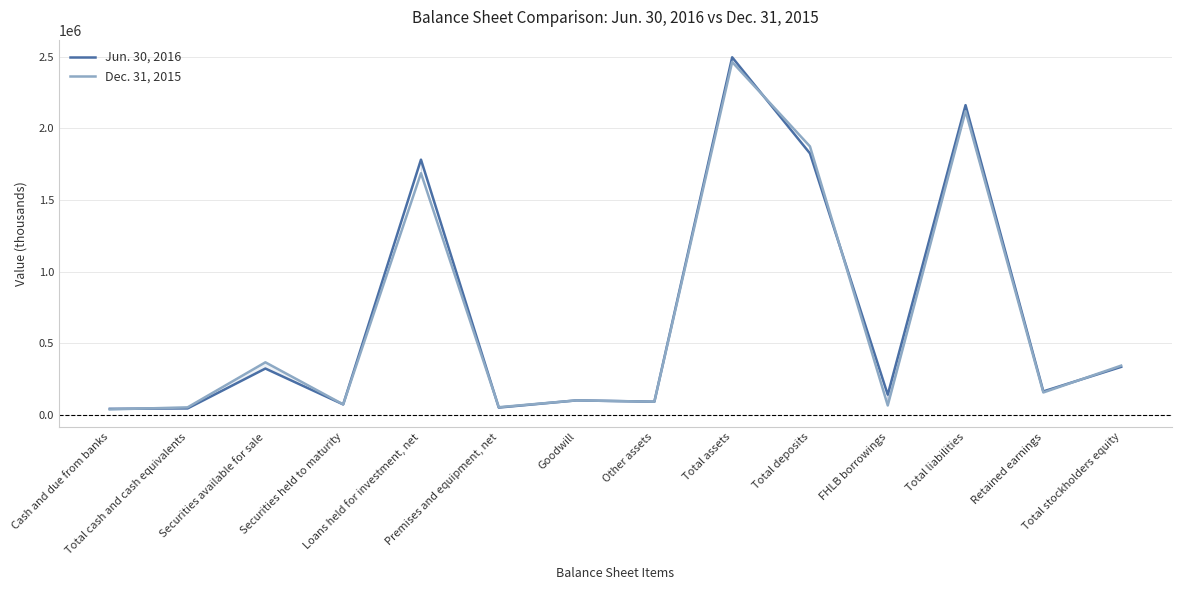

How many lines are shown in the chart?

2